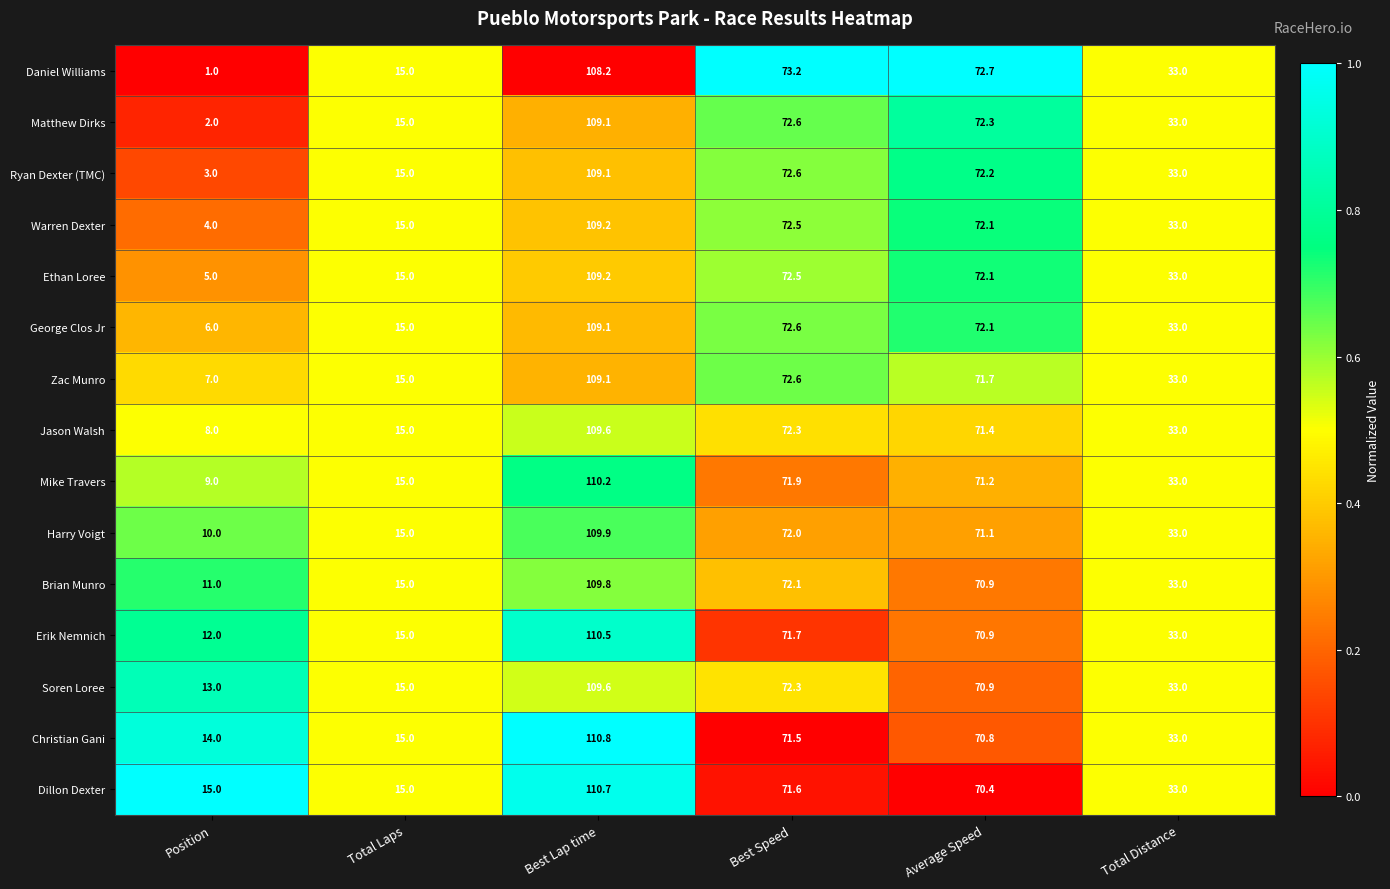

What is the difference between the highest and lowest values at Average Speed?

2.3